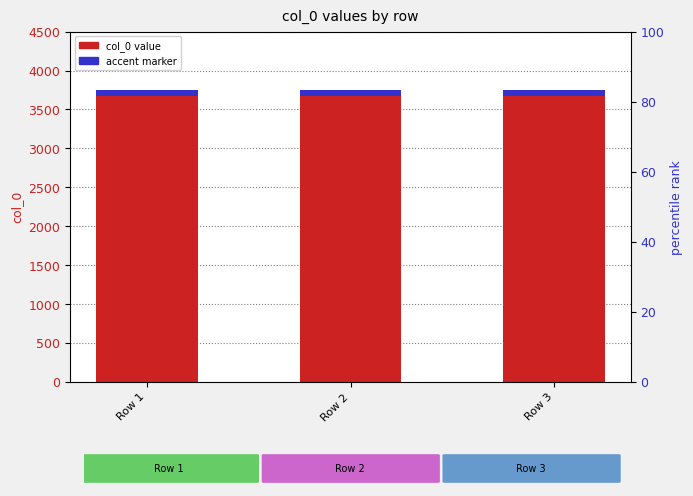

Reading right to left, list all the values displayed in this chart.

col_0: 3752	3752	3752
accent marker: 80	80	80